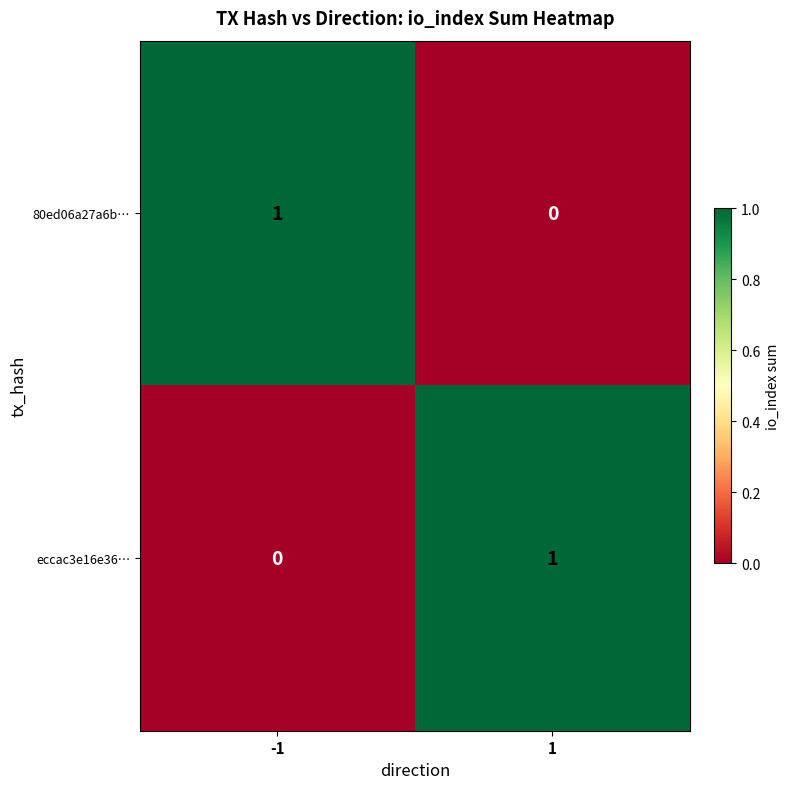

At 1, list the series in order from largest to smallest.

eccac3e16e36…, 80ed06a27a6b…